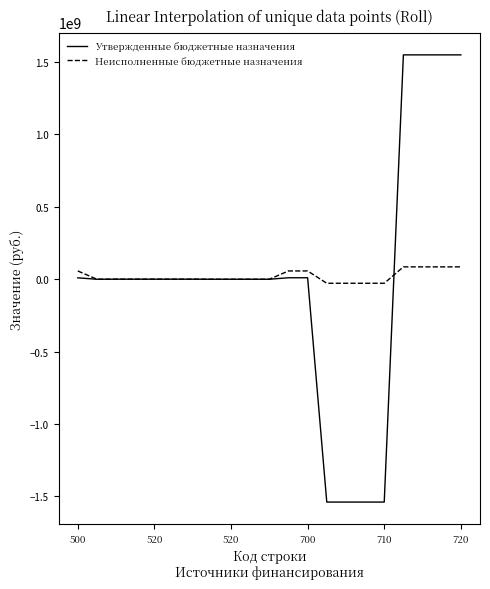

List the series in order of their peak value, highest first.

Утвержденные бюджетные назначения, Неисполненные бюджетные назначения